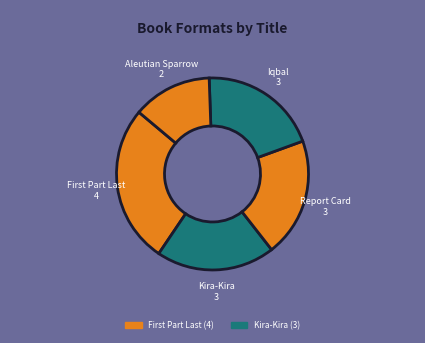

Count the number of slices in the pie.

5